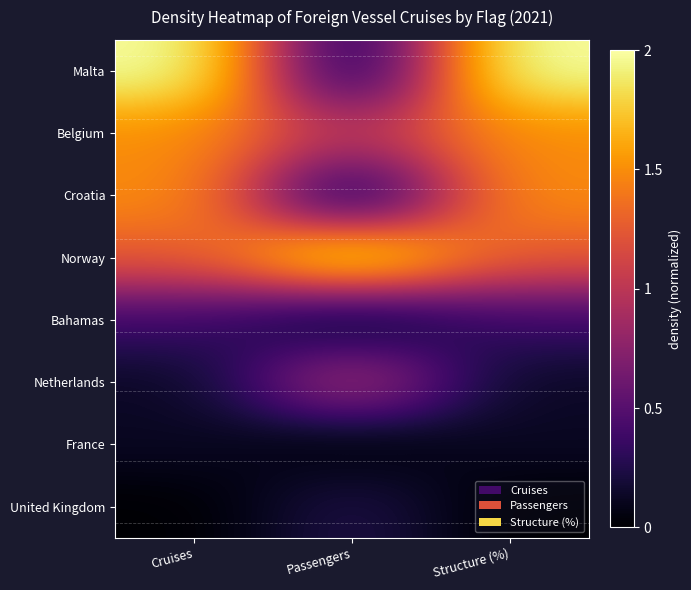

At Passengers, list the series in order from smallest to largest.

France, Bahamas, Croatia, Malta, United Kingdom, Netherlands, Belgium, Norway